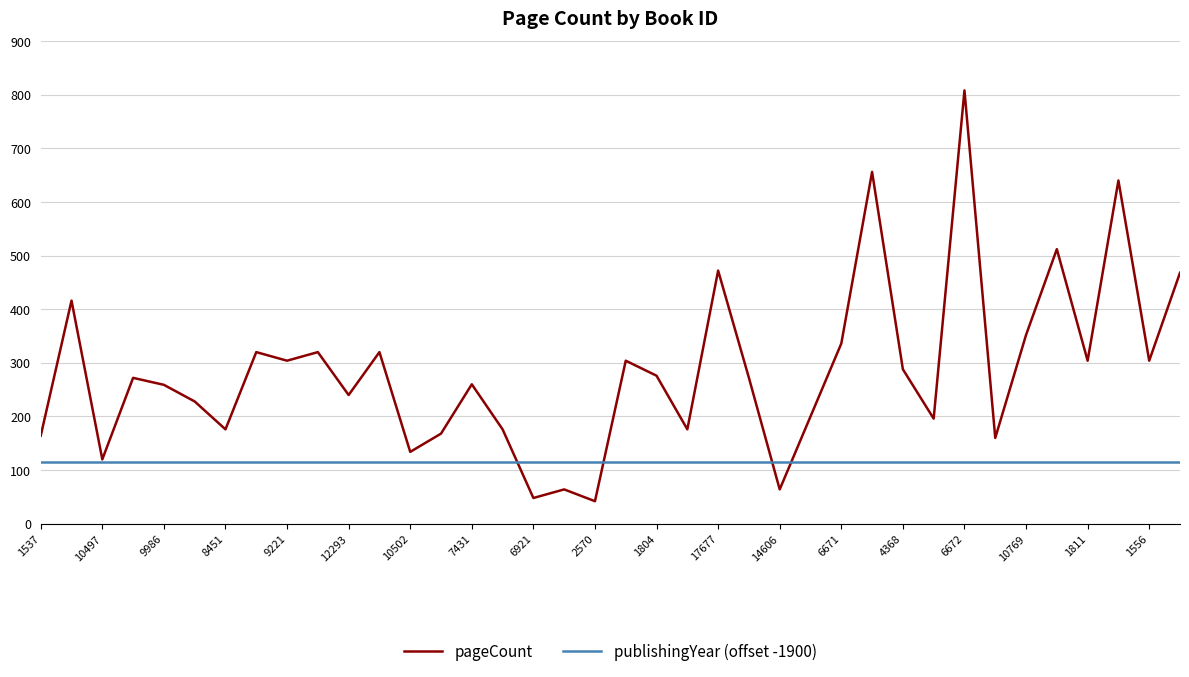

List the series in order of their peak value, highest first.

pageCount, publishingYear (offset -1900)